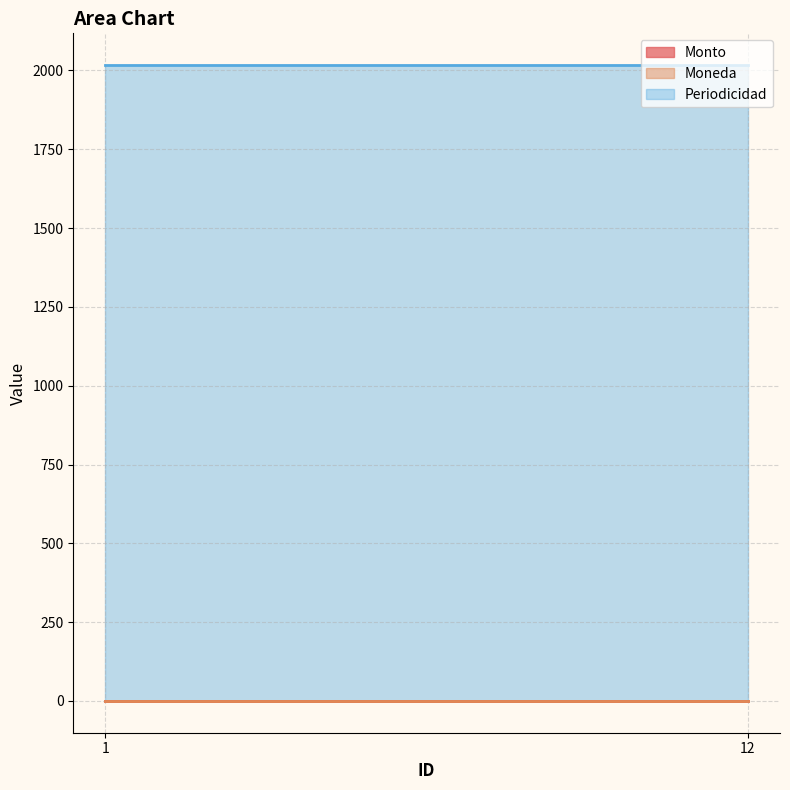

What is the maximum value for Monto?

1